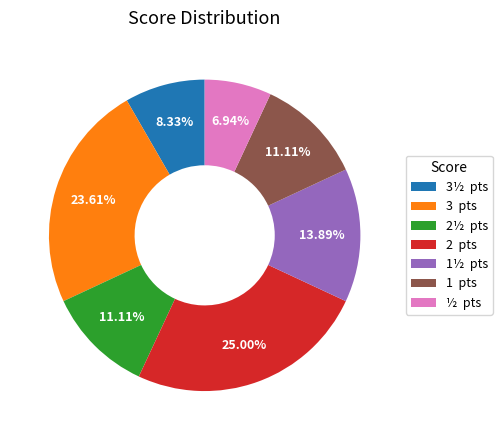

Is the sum of 1½ pts and 3 pts greater than half?

No